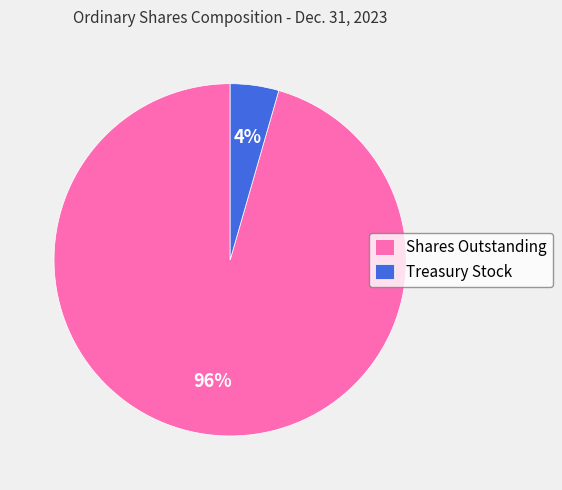

What percentage is the Treasury Stock slice, to the nearest percent?

4%